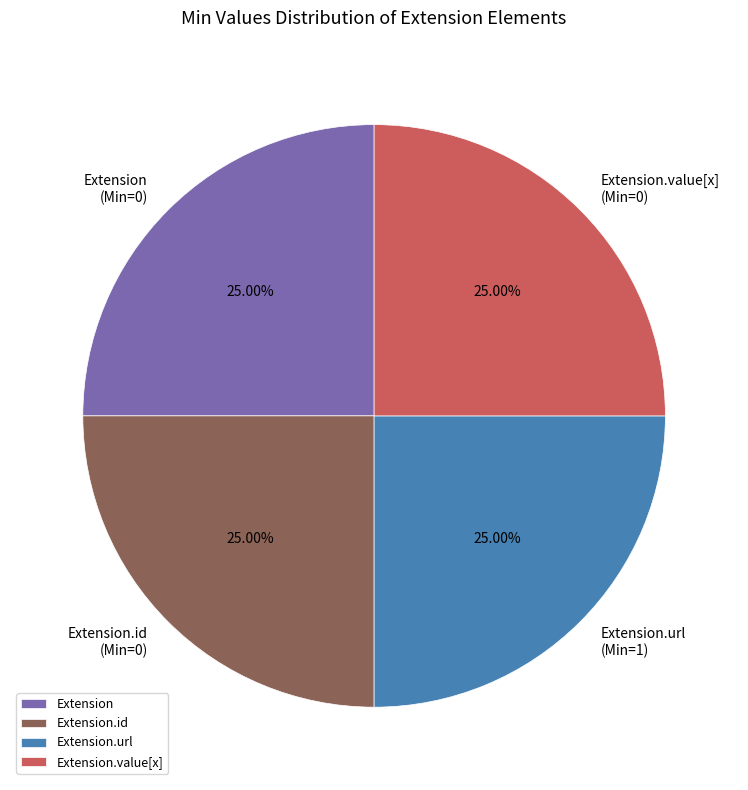

True or false: Extension.value[x] accounts for 7% of the total.

False